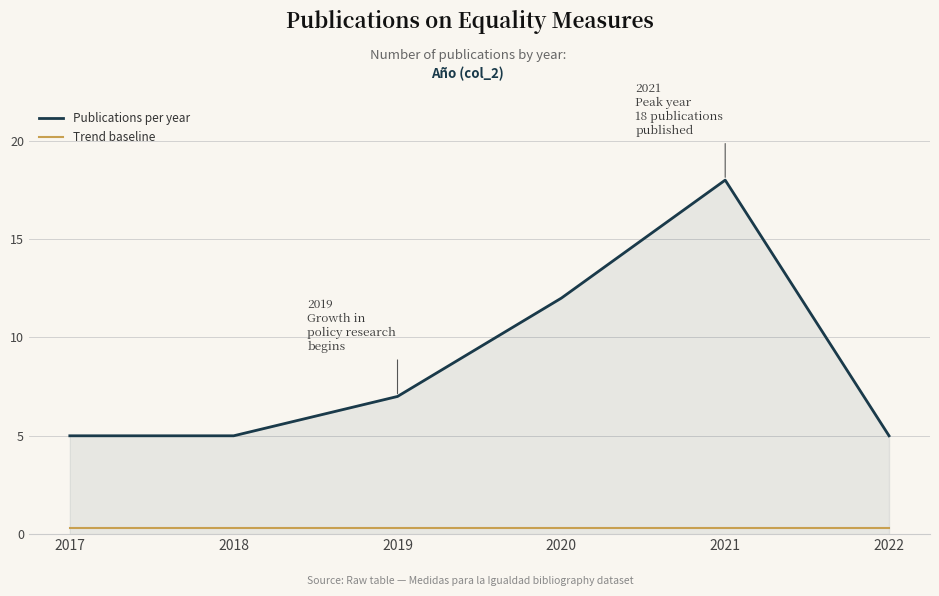

Is it true that Publications per year equals 12.0 at 2020?

True